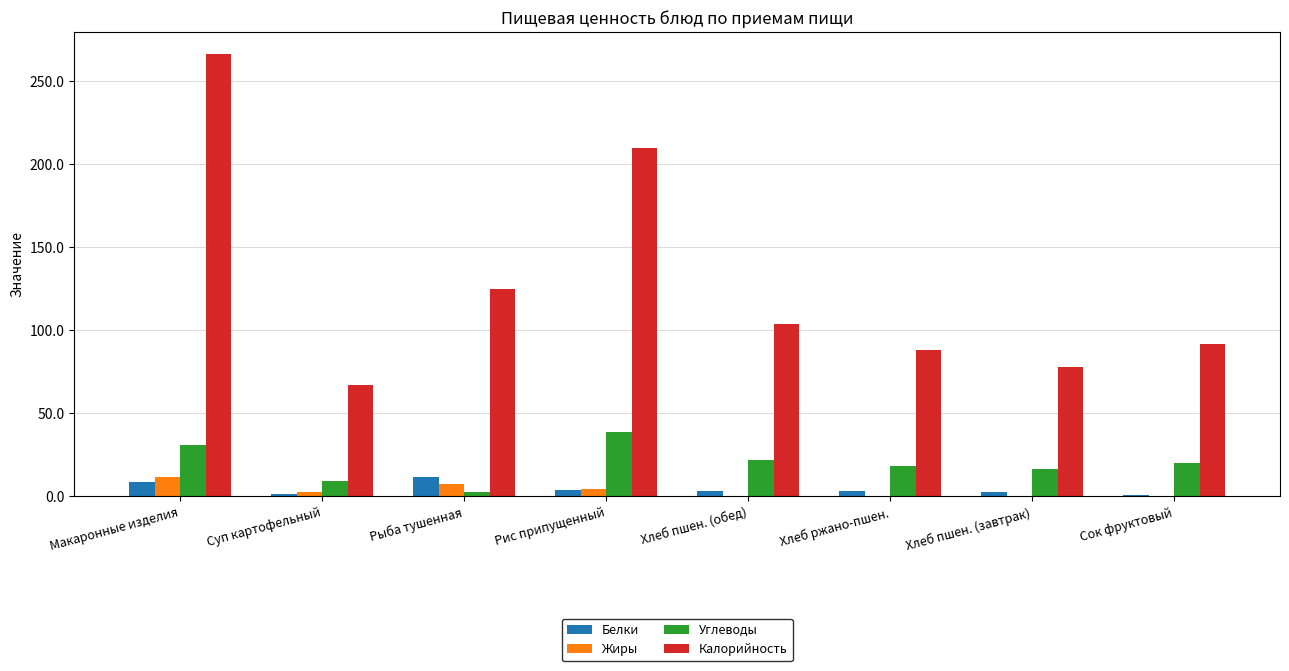

Which series has the widest spread of values?

Калорийность